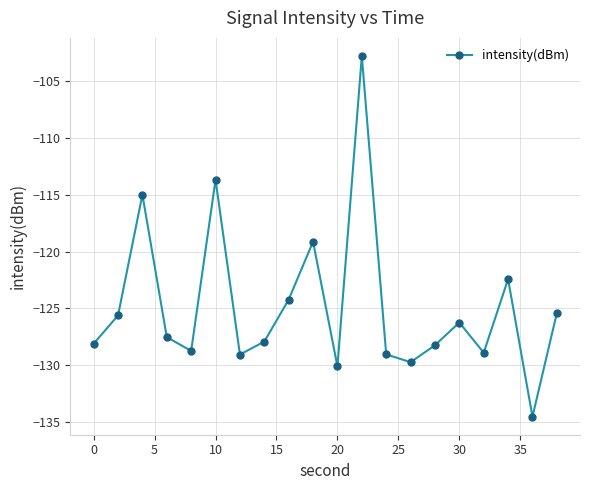

True or false: there are more than 2 points higher than both neighbors.

True